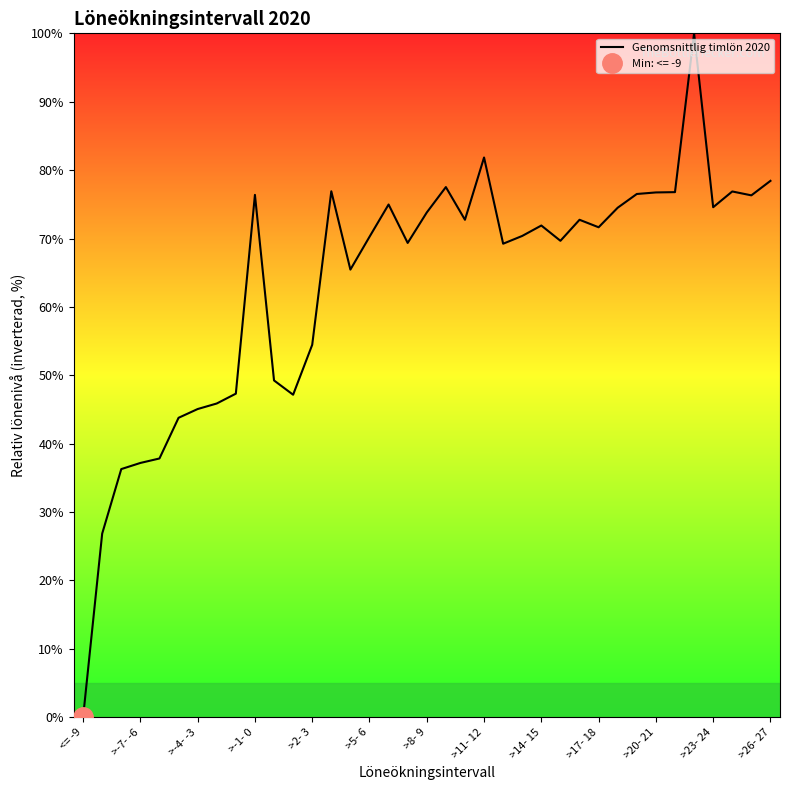

Is this an area chart (filled region under the line)?

No